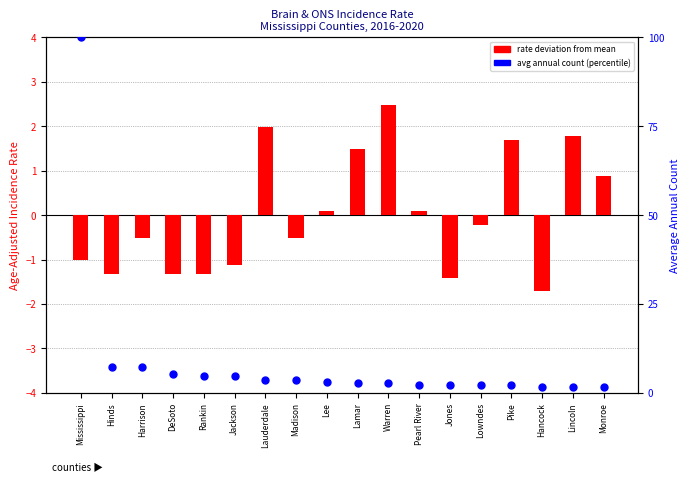

At which category is the sum across all series the highest?

Mississippi